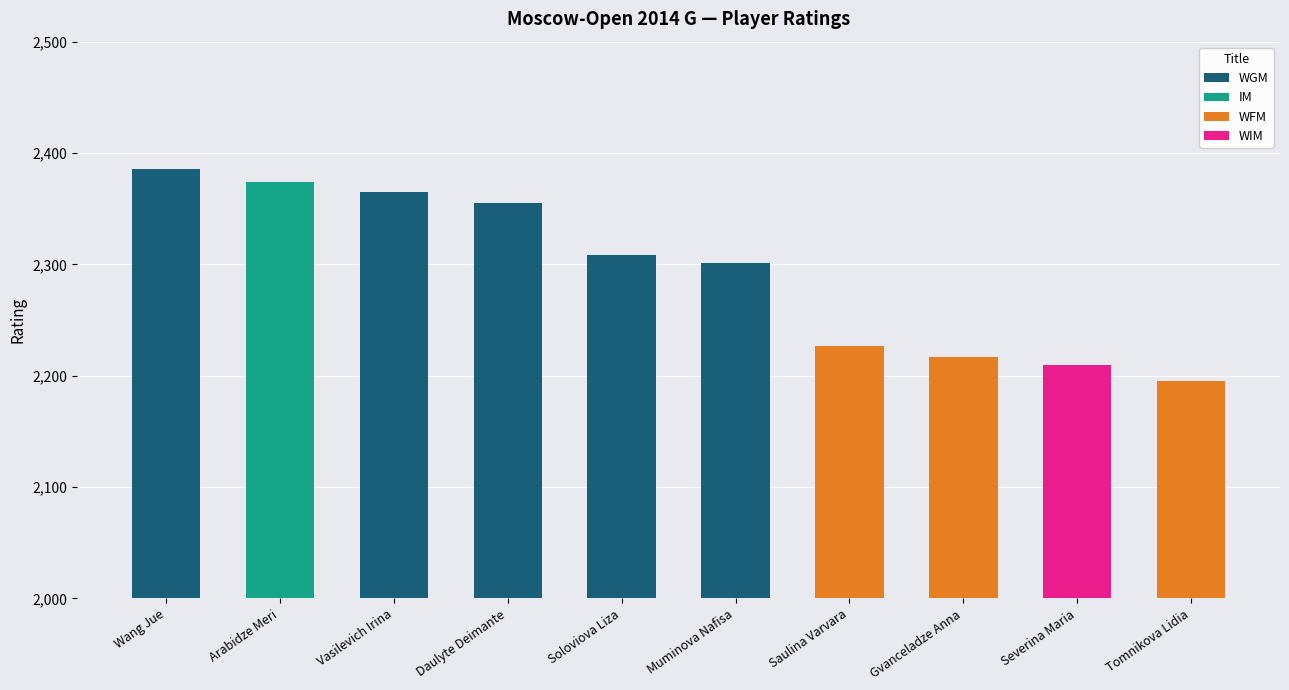

What position from the left is Vasilevich Irina?

3